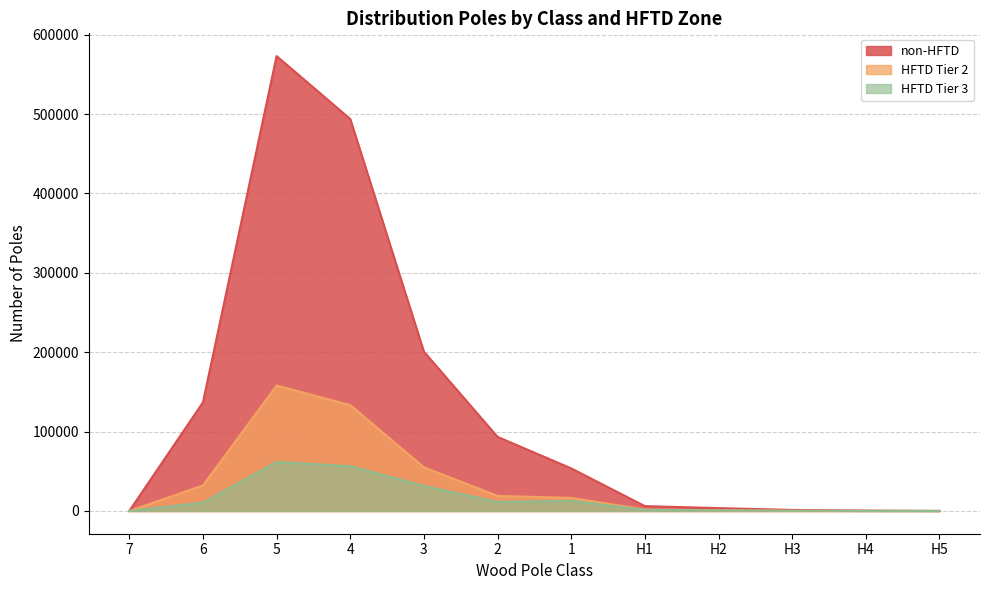

What is the maximum value shown in the chart?

573106